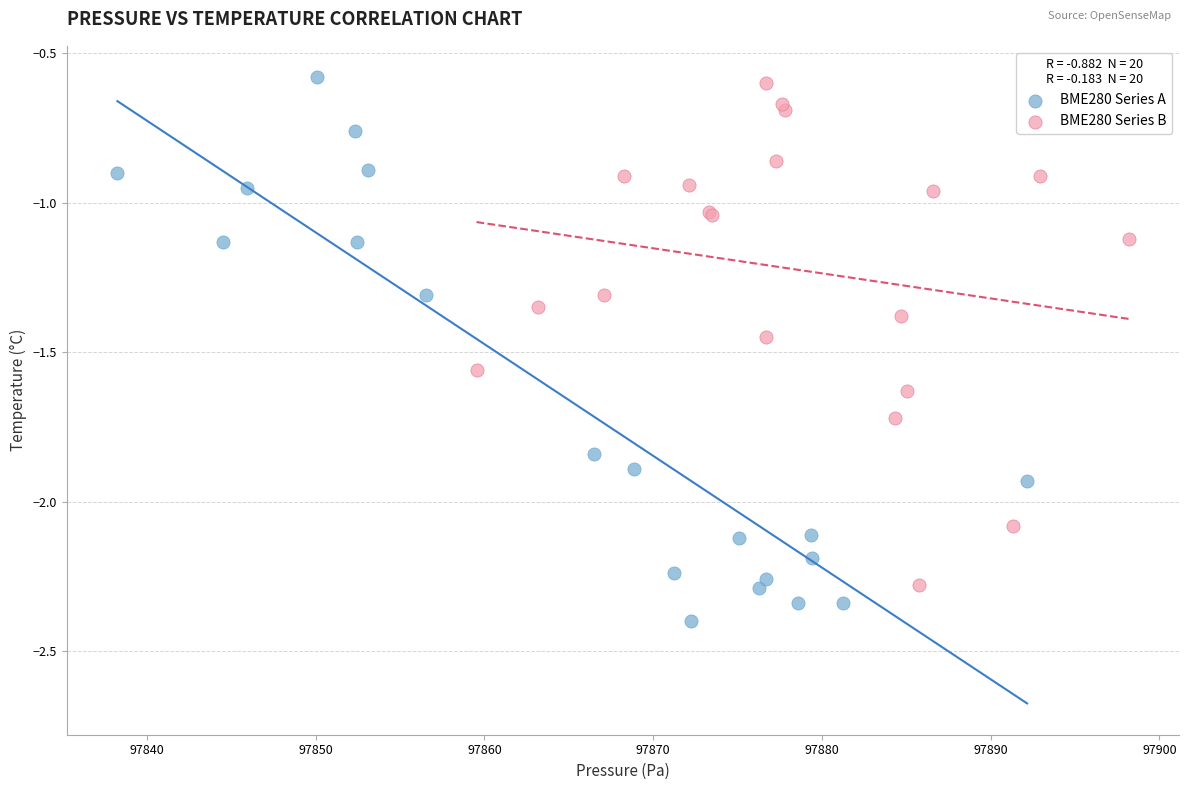

Which series has the widest spread of Y values?

BME280 Series A